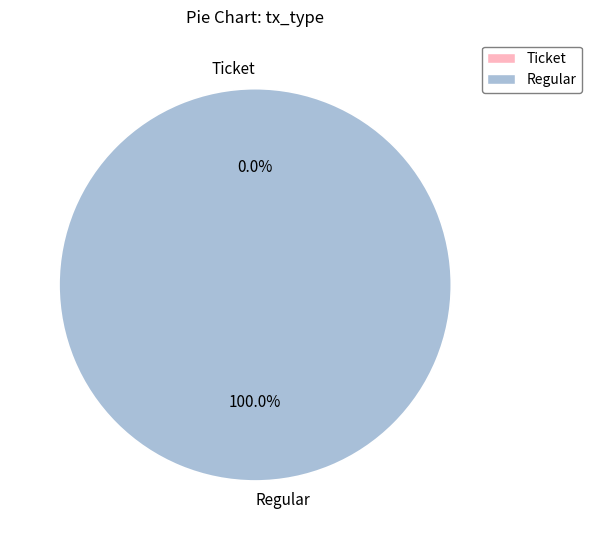

Which slice represents more than half of the pie?

Regular